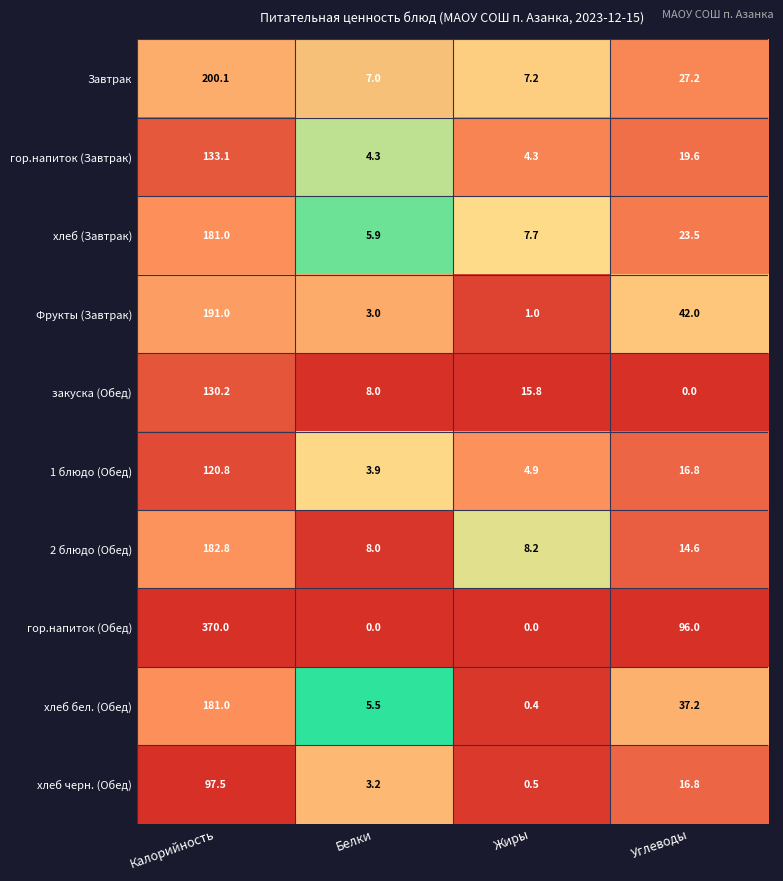

How many categories are shown in the chart?

4